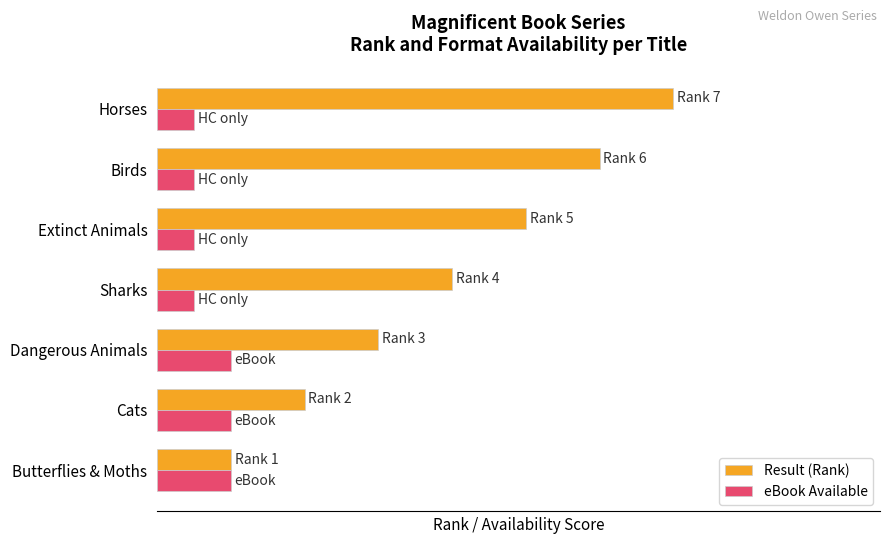

What are all the series names shown in the legend?

Result (Rank), eBook Available